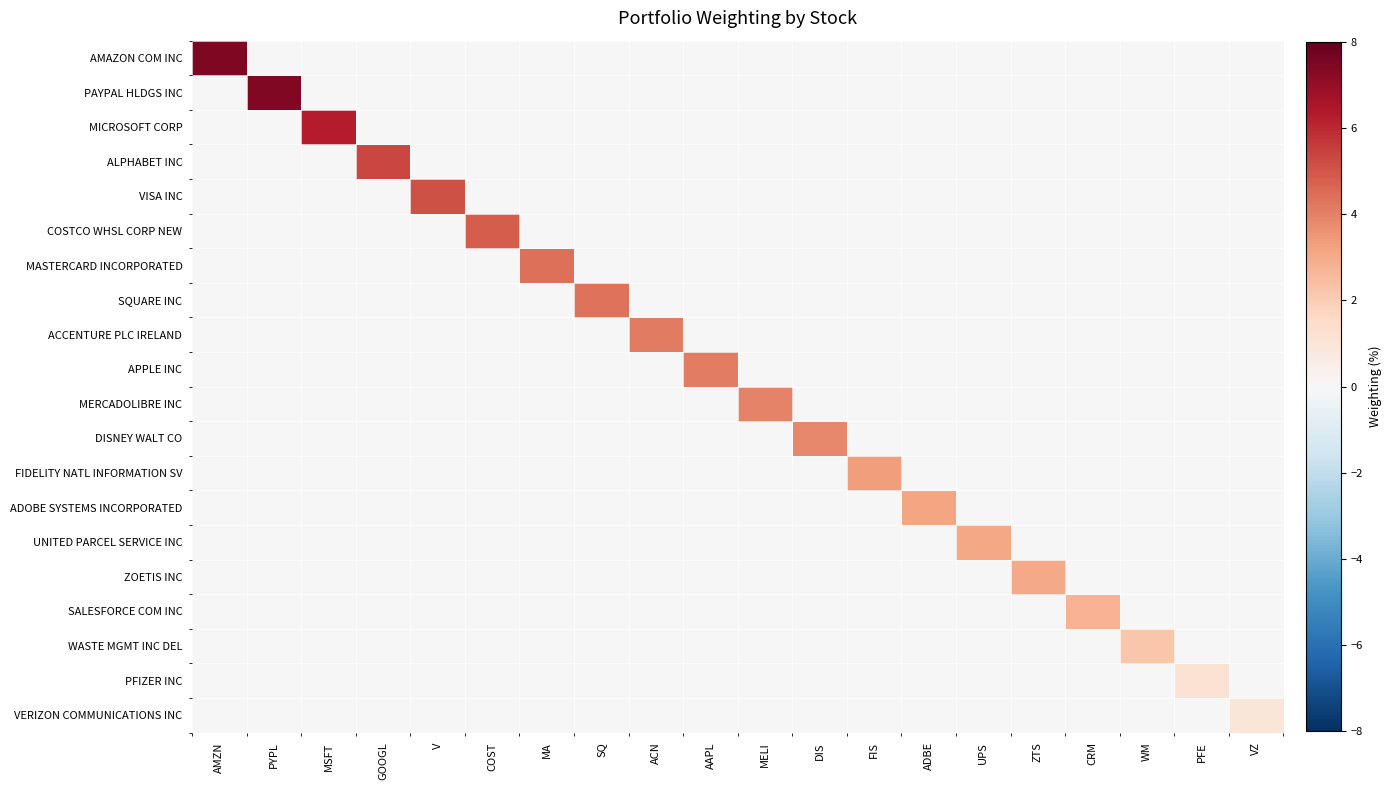

What is the total value across all series at WM?

2.2